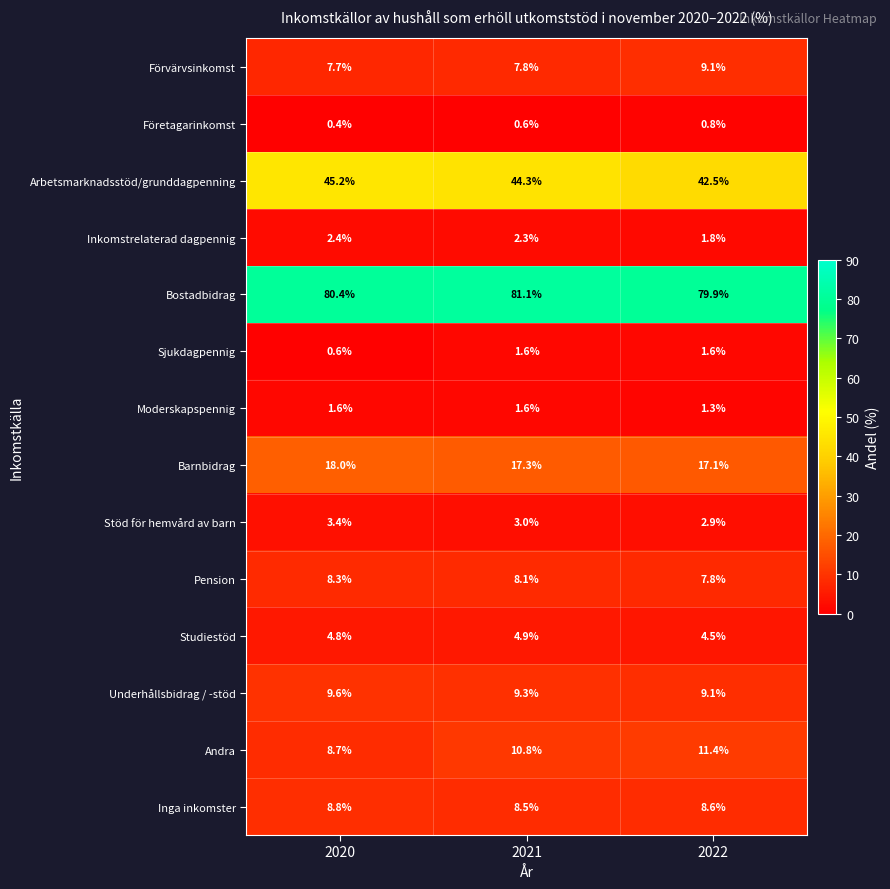

What is the approximate value of Företagarinkomst at 2020?

0.4